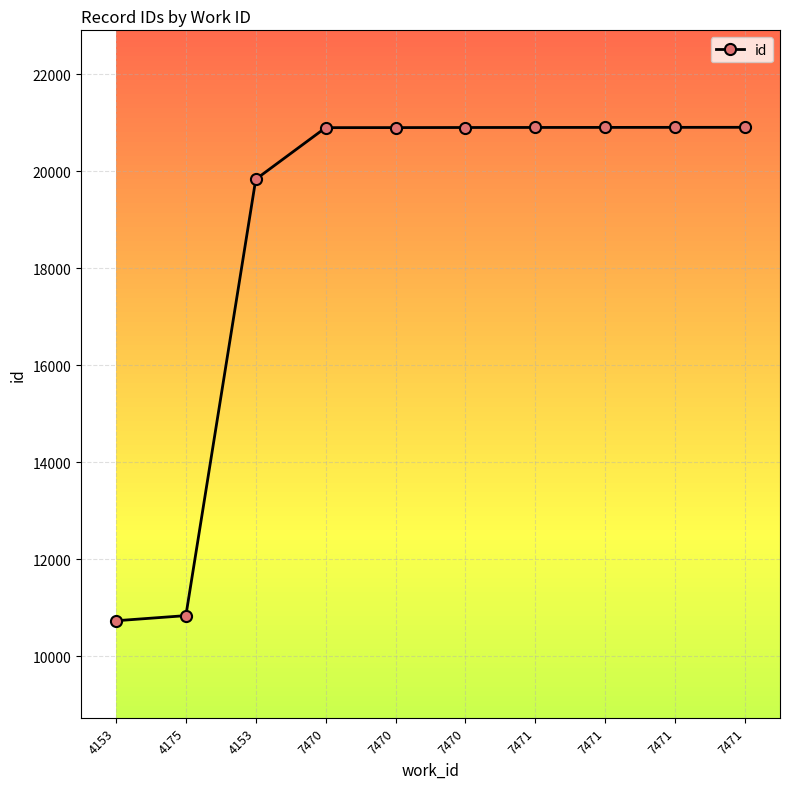

Reading left to right, list all the values displayed in this chart.

10728	10834	19833	20898	20899	20901	20902	20903	20904	20905